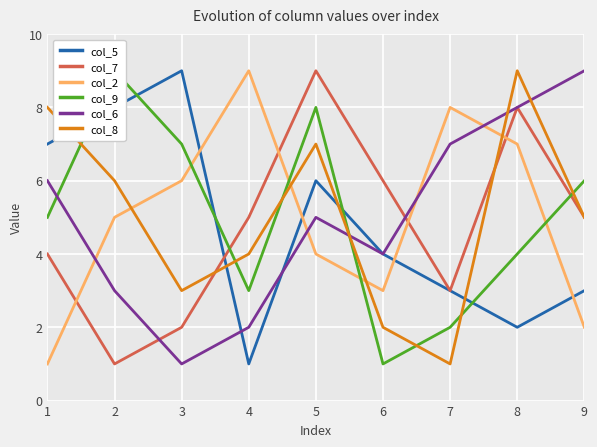

At 9, list the series in order from largest to smallest.

col_6, col_9, col_7, col_8, col_5, col_2